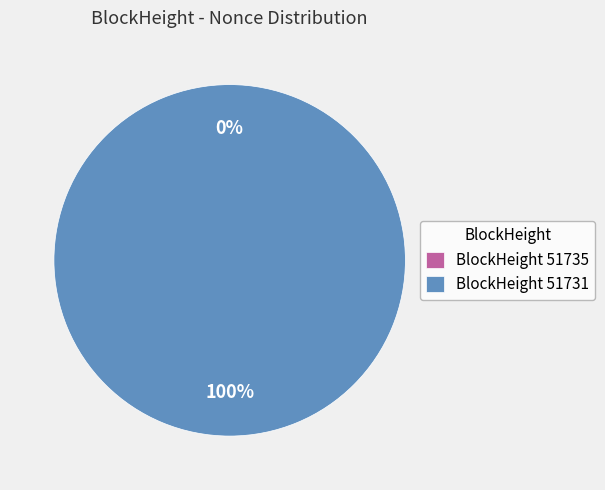

Rank the categories by value from lowest to highest.

51735, 51731